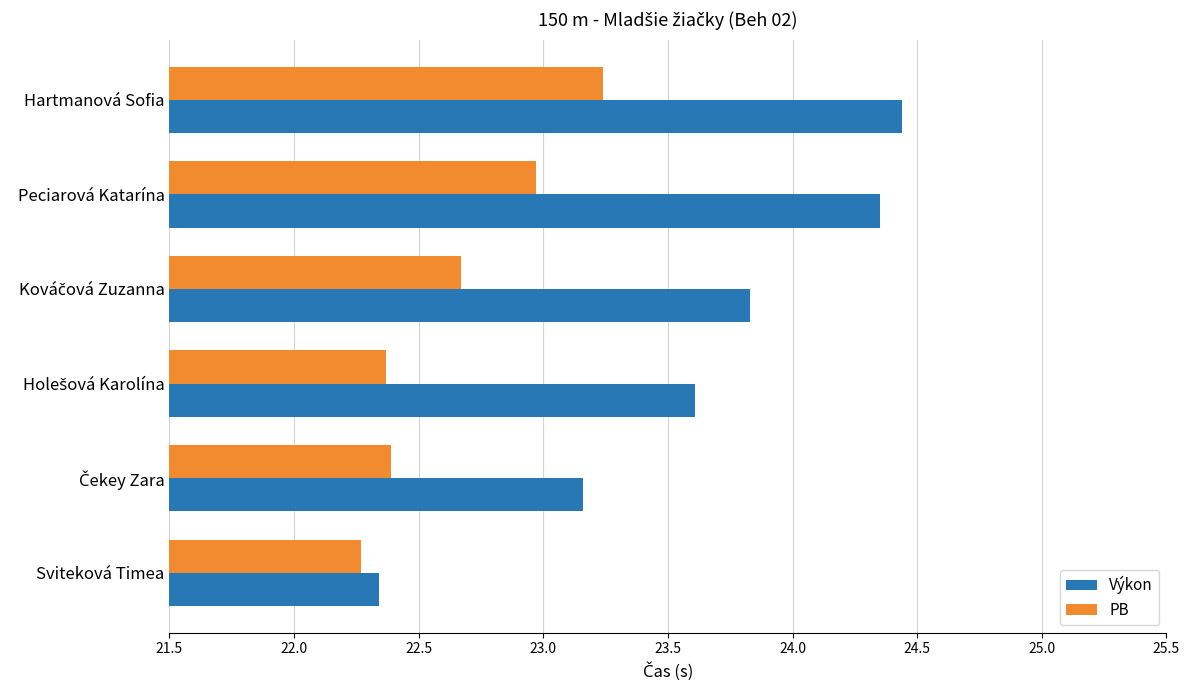

Which category has the highest value in the Výkon series?

Hartmanová Sofia